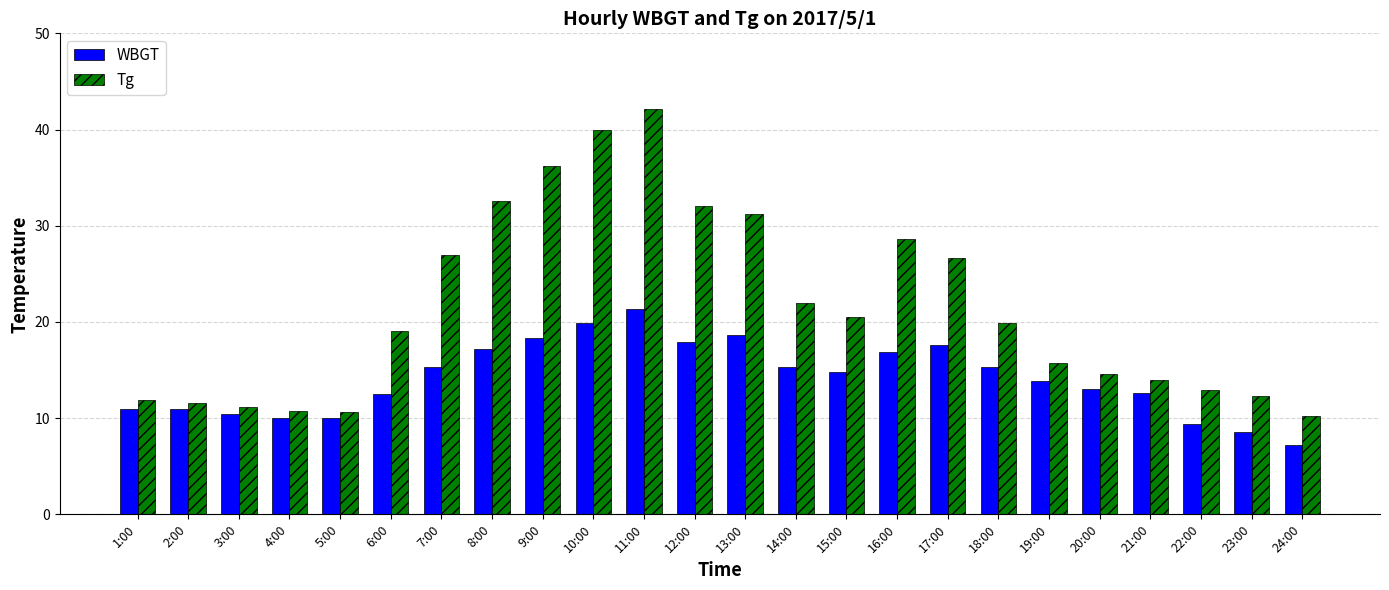

At how many categories does at least one series exceed 23?

9